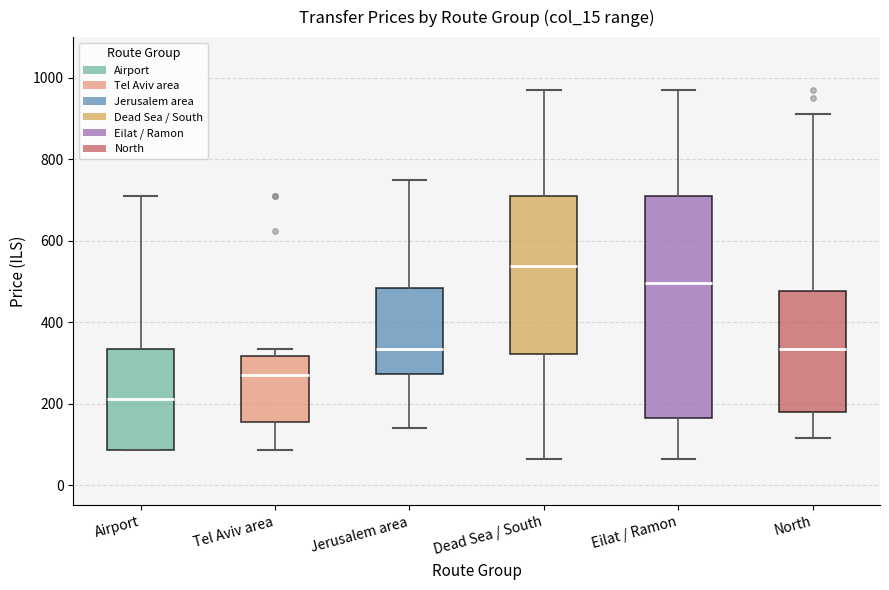

Reading left to right, read every box against the y-axis: the position of its median line, the range the box covers, and the ends of its whiskers. The values are not printed on the chart, so give them approximately, as read against the axis.

Airport: median 220, box 80 to 340, whiskers 80 to 720
Tel Aviv area: median 280, box 160 to 320, whiskers 80 to 340
Jerusalem area: median 340, box 280 to 480, whiskers 140 to 760
Dead Sea / South: median 540, box 320 to 720, whiskers 60 to 960
Eilat / Ramon: median 500, box 160 to 720, whiskers 60 to 960
North: median 340, box 180 to 480, whiskers 120 to 920